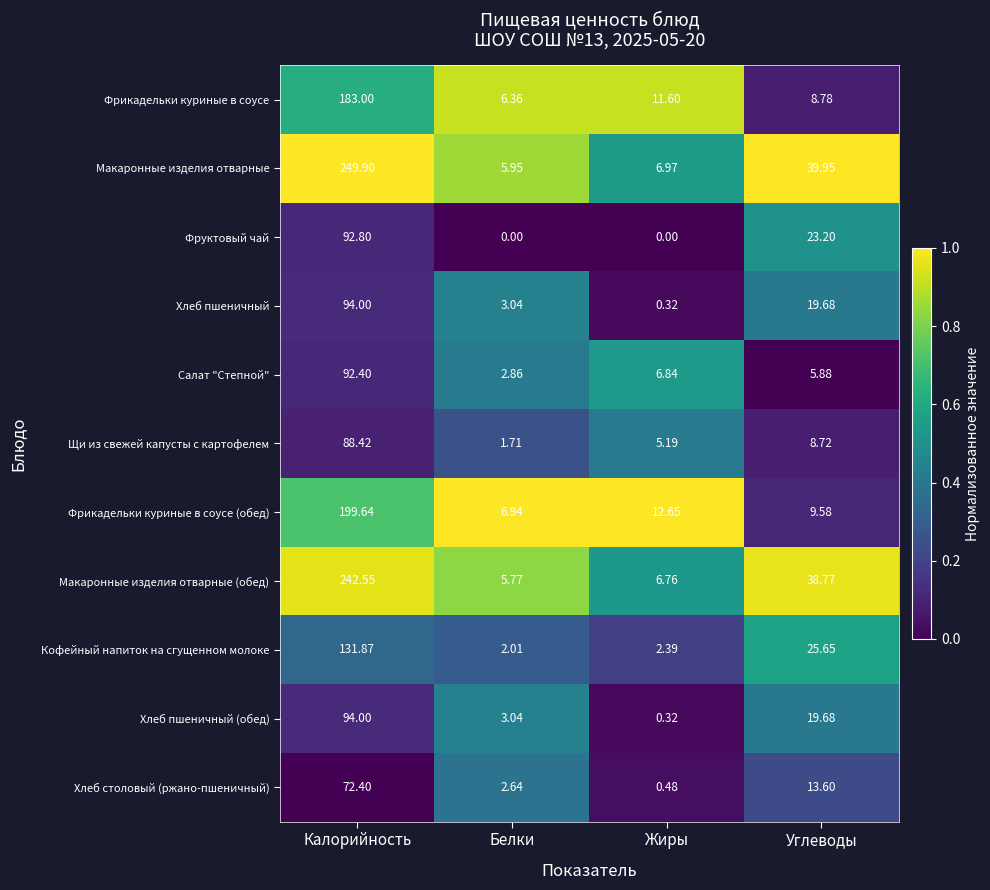

At which label does Салат "Степной" first exceed 6?

Калорийность